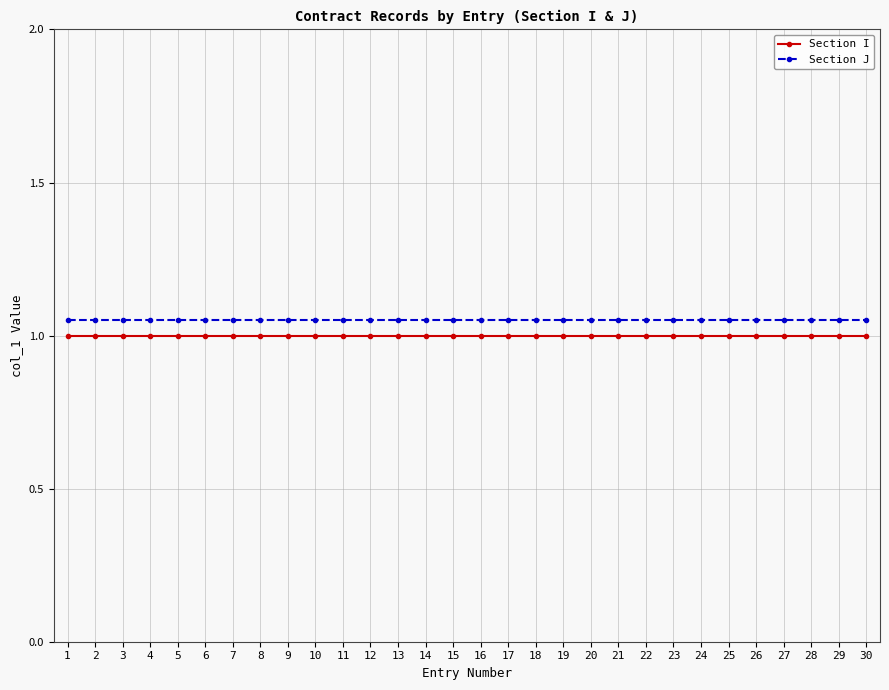

Is it true that Section J equals 0.7 at 28?

False